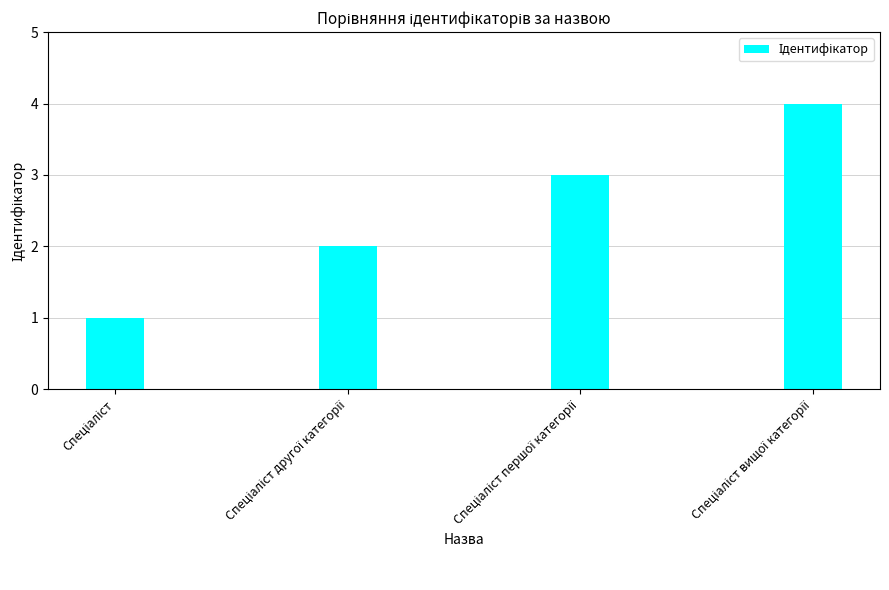

What is the sum of all values?

10